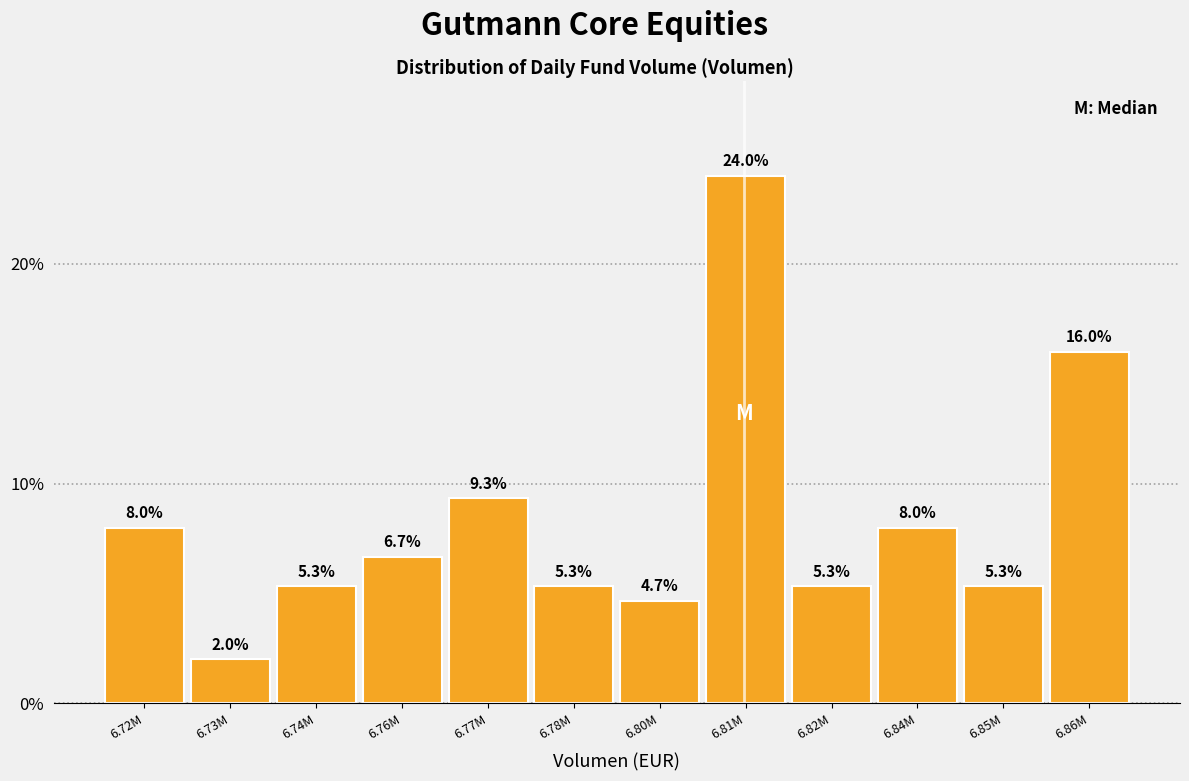

Reading left to right, transcribe all the data shown in this chart.

8.0	2.0	5.3	6.7	9.3	5.3	4.7	24.0	5.3	8.0	5.3	16.0